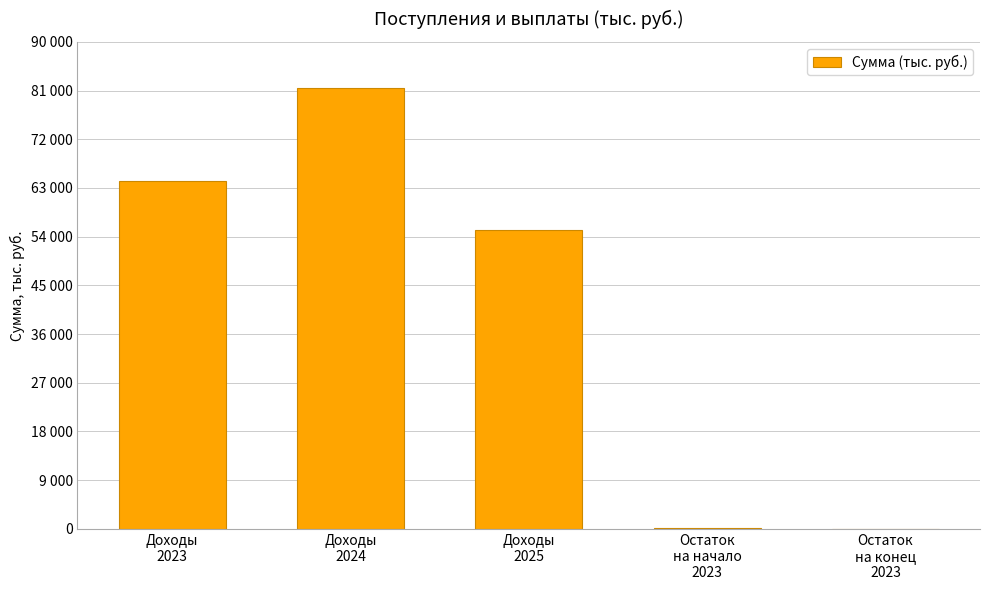

Is it true that the value at Доходы
2023 is 112818.3?

False